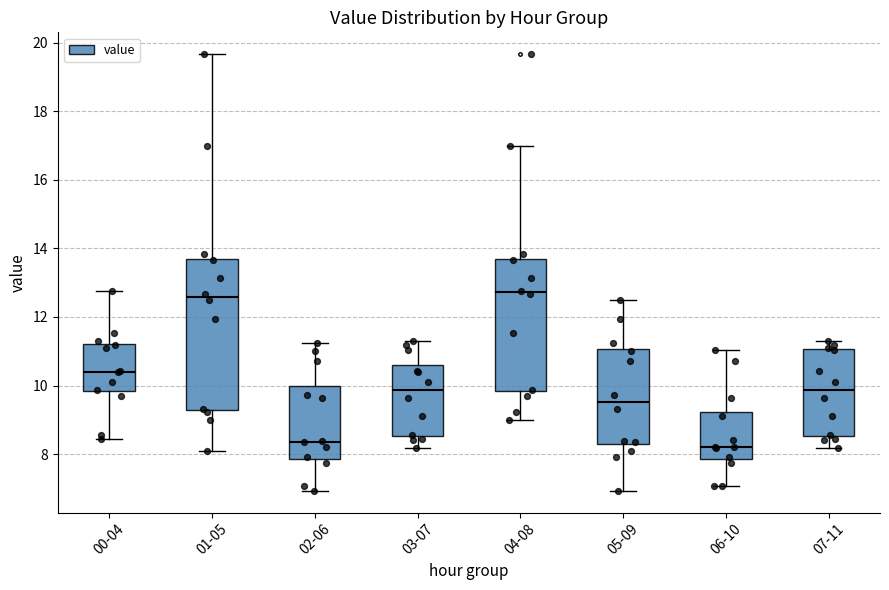

Reading left to right, transcribe this box plot: for each box, give where its median line is, the range the box spans, and where its two whiskers end, as read against the y-axis. The values are not printed on the chart, so give them approximately, as read against the axis.

00-04: median 10.4, box 9.8 to 11.2, whiskers 8.4 to 12.8
01-05: median 12.6, box 9.2 to 13.8, whiskers 8.2 to 19.6
02-06: median 8.4, box 7.8 to 10.0, whiskers 7.0 to 11.2
03-07: median 9.8, box 8.6 to 10.6, whiskers 8.2 to 11.4
04-08: median 12.8, box 9.8 to 13.8, whiskers 9.0 to 17.0
05-09: median 9.6, box 8.2 to 11.0, whiskers 7.0 to 12.6
06-10: median 8.2, box 7.8 to 9.2, whiskers 7.0 to 11.0
07-11: median 9.8, box 8.6 to 11.0, whiskers 8.2 to 11.4